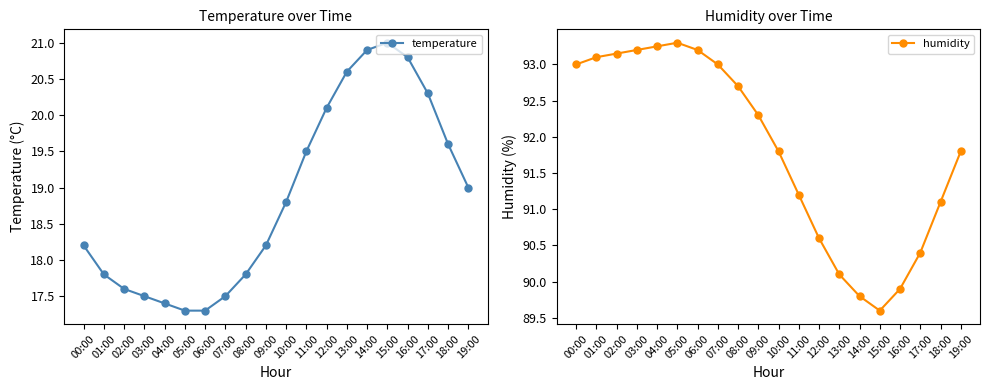

True or false: humidity and temperature cross at least once.

False